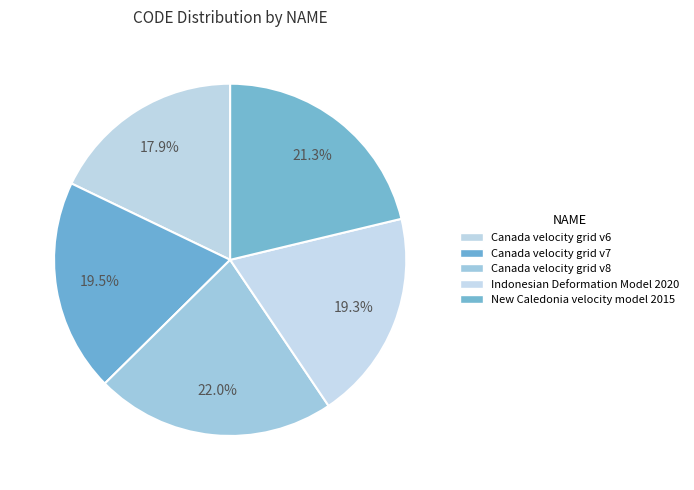

Is it true that Canada velocity grid v7 is 20% of the pie?

True